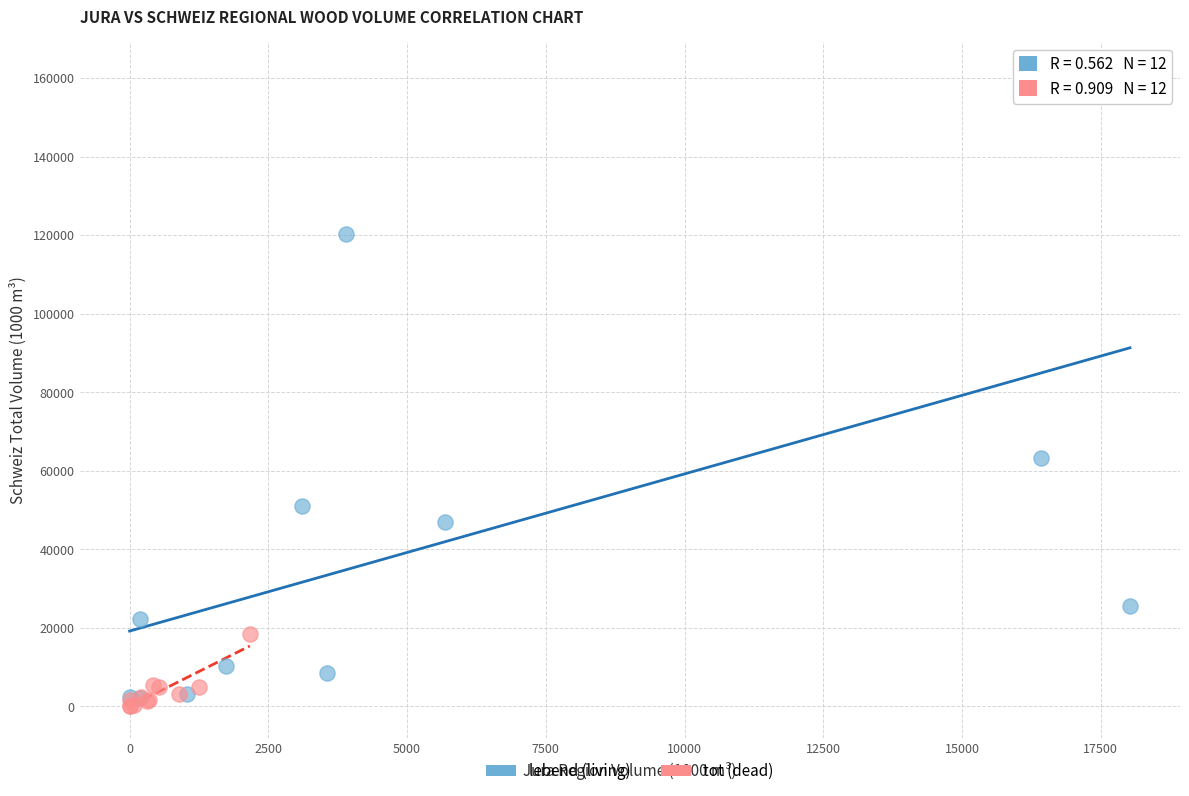

Which series contains the lowest Y value?

tot (dead)